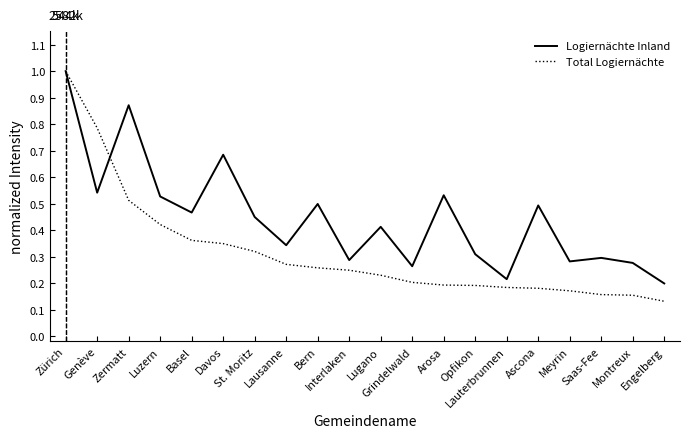

List the series in order of their overall mean, lowest first.

Total Logiernächte, Logiernächte Inland